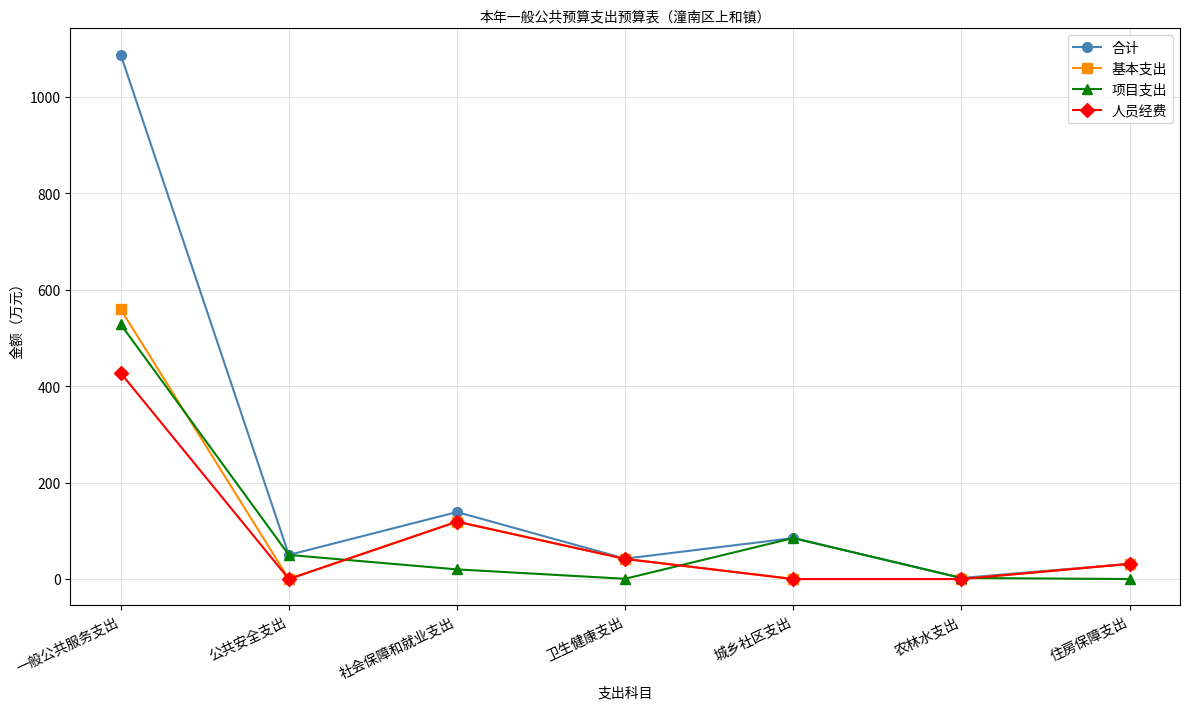

Which series has the largest range (max minus min)?

合计